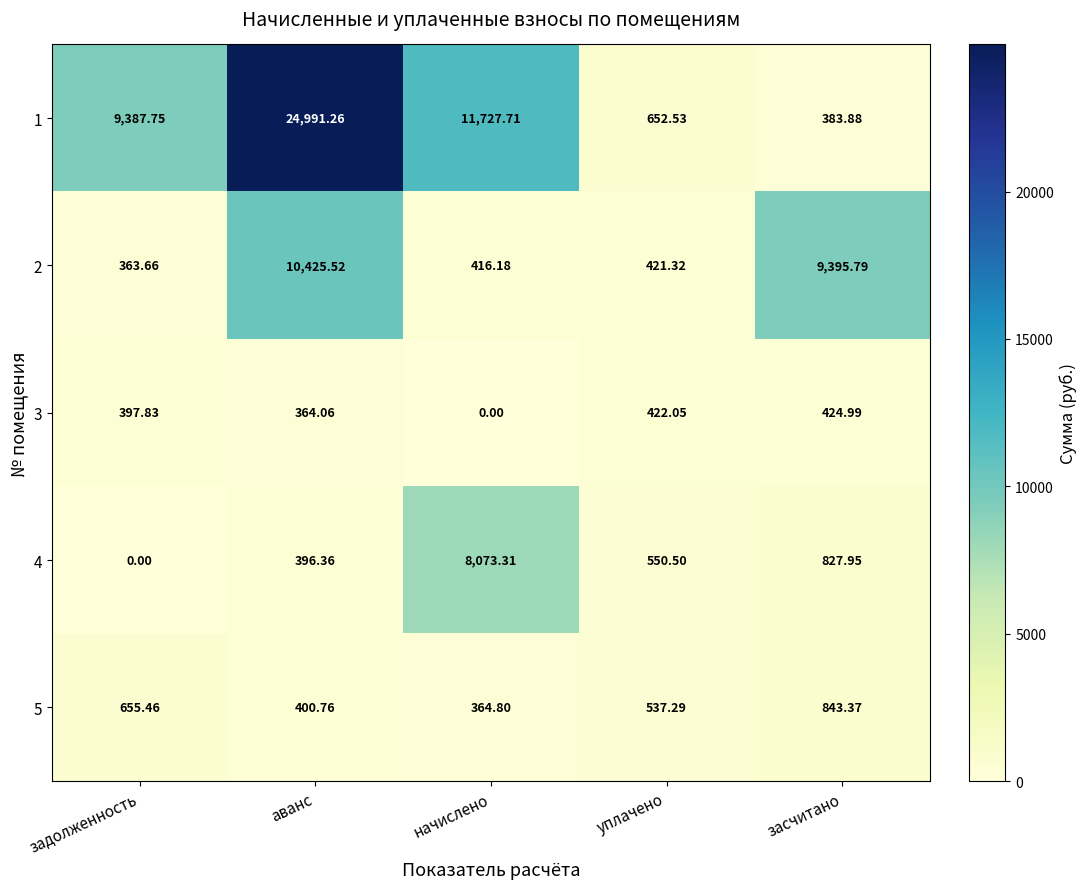

Where does the 5 series first go above 537?

задолженность